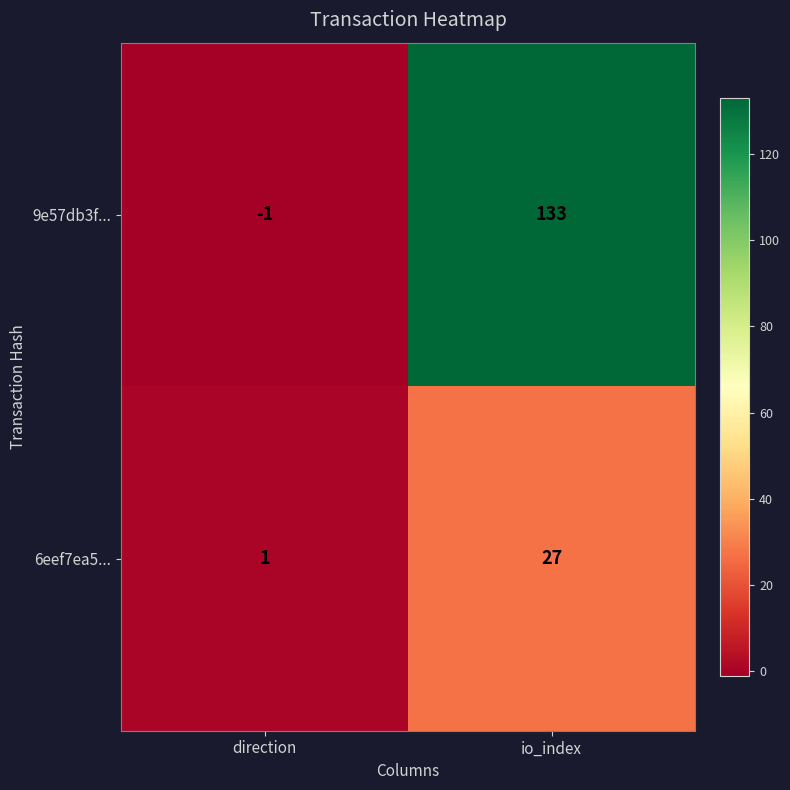

What is the sum of the 6eef7ea5... values at io_index and direction?

28